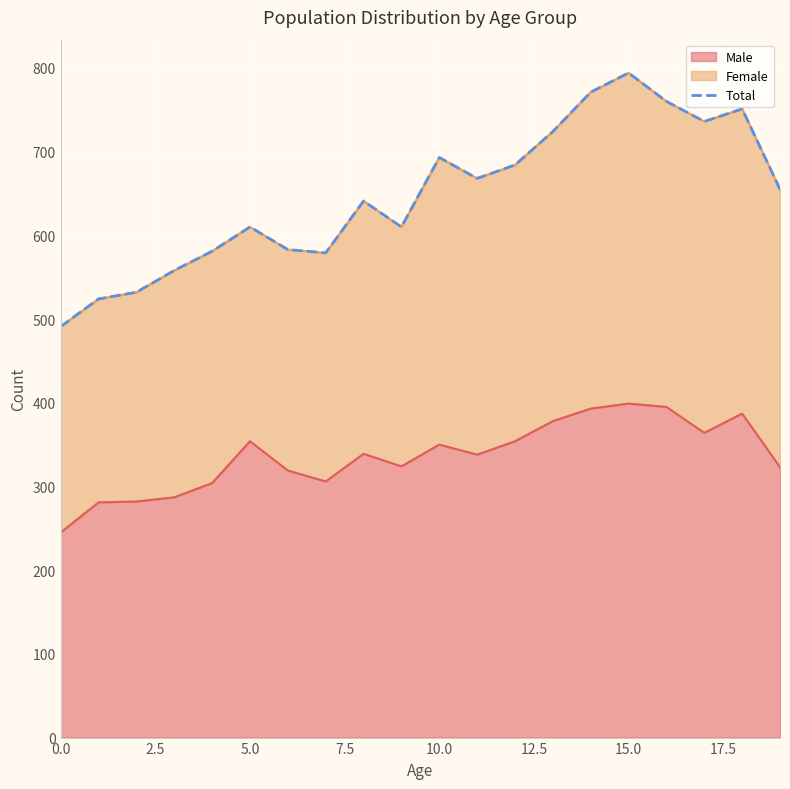

What is the maximum value for Male?

399